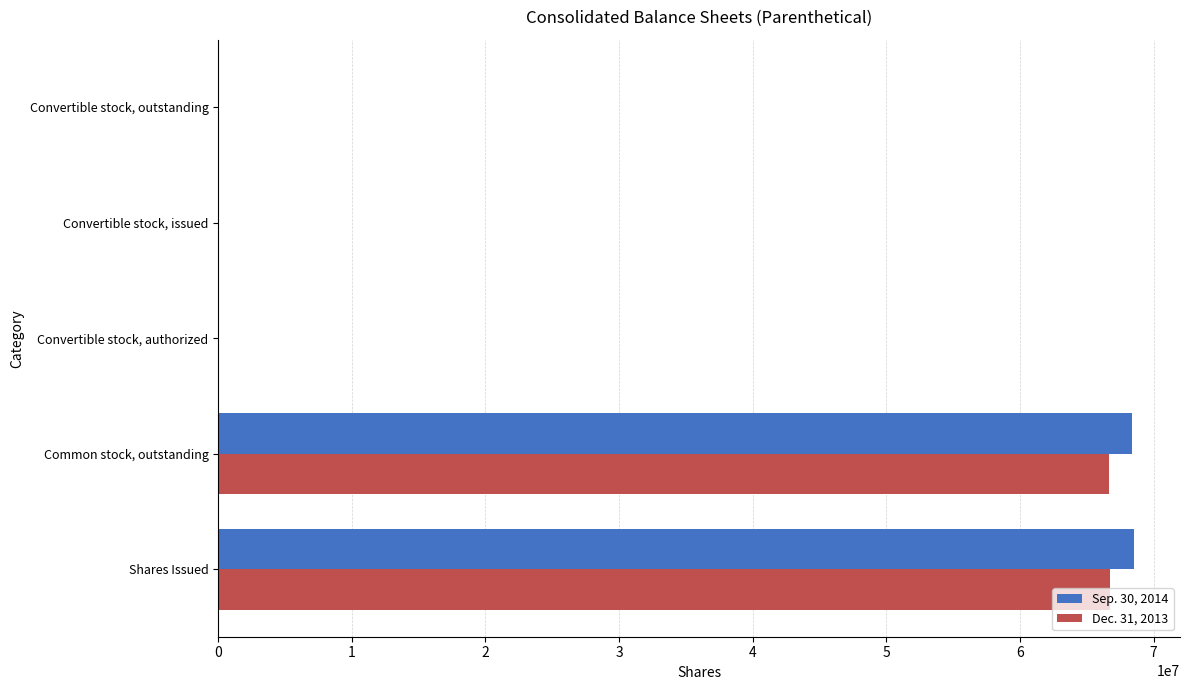

The value of Dec. 31, 2013 at Shares Issued is 34124267. True or false?

False